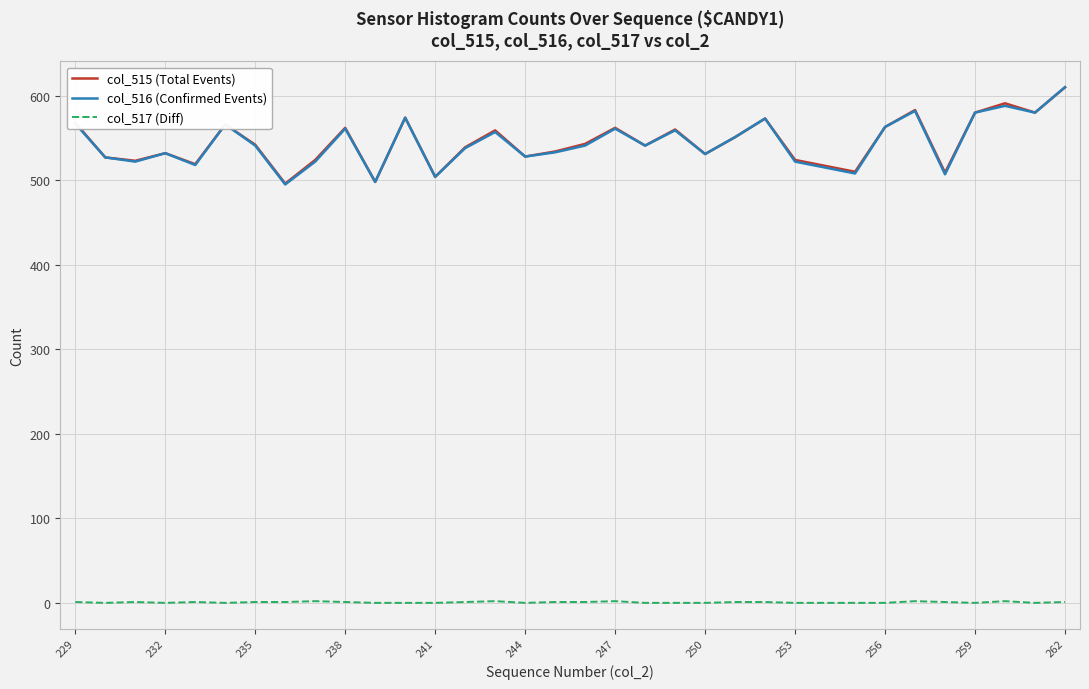

Is this an area chart (filled region under the line)?

No